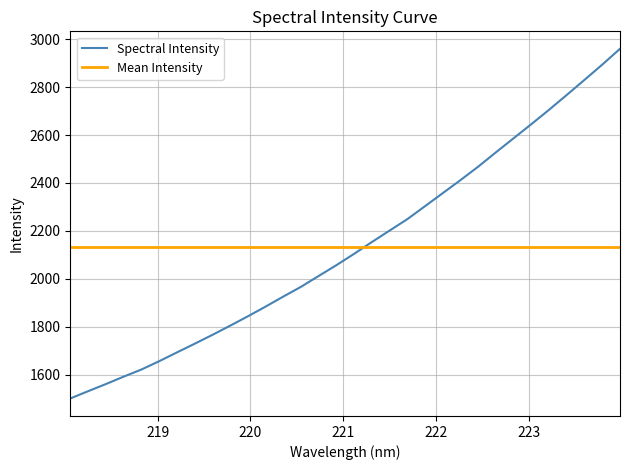

Rank the categories by value from lowest to highest.

218.0596, 218.2508, 218.442, 218.6332, 218.8244, 219.0156, 219.2067, 219.3979, 219.589, 219.7801, 219.9712, 220.1623, 220.3533, 220.5444, 220.7354, 220.9264, 221.1174, 221.3083, 221.4993, 221.6902, 221.8812, 222.0721, 222.263, 222.4538, 222.6447, 222.8355, 223.0264, 223.2172, 223.408, 223.5987, 223.7895, 223.9802